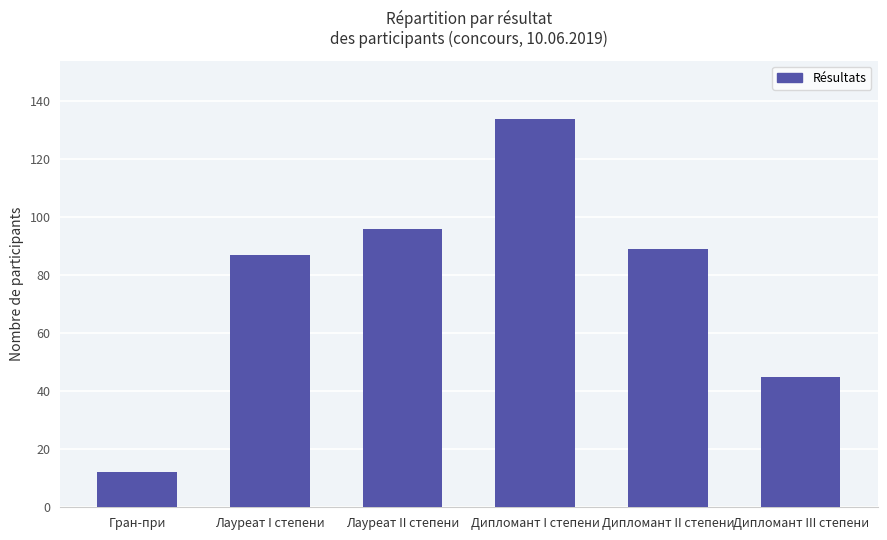

Are the bars horizontal?

No